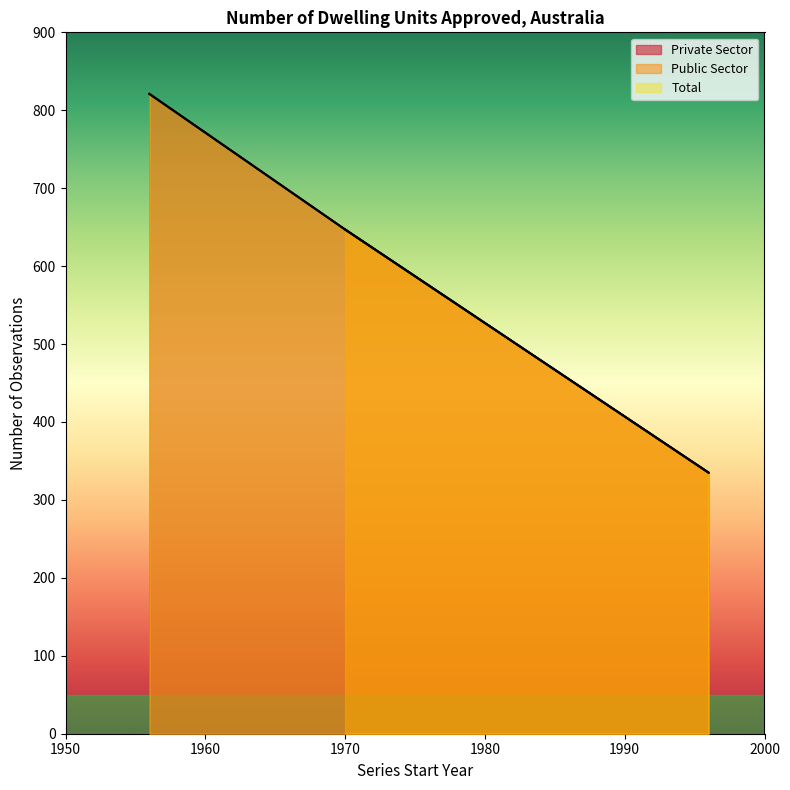

The value of No. Obs. at A419084L is 297. True or false?

False